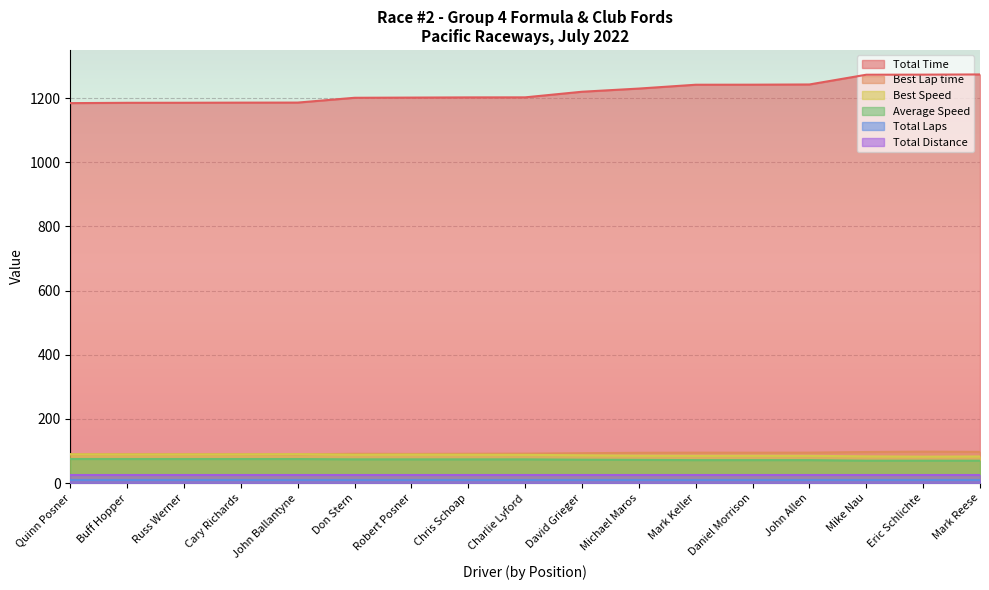

Where is Best Speed nearest to the value 86?

Michael Maros